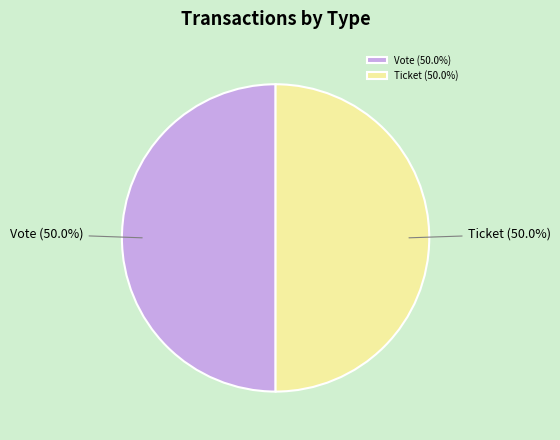

What is the total percentage of Ticket (50.0%) and Vote (50.0%)?

100.0%